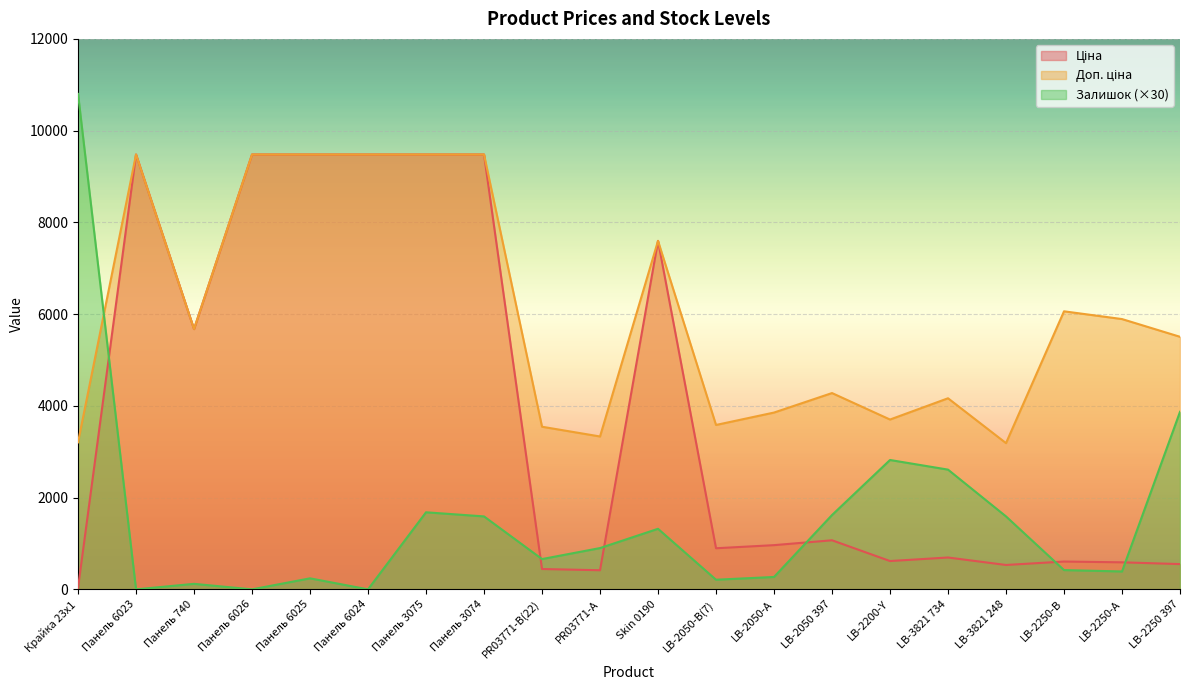

Reading left to right, what are all the values shown in this chart?

Ціна: Крайка 23x1=32.0	Панель 6023=9480.1	Панель 740=5673.8	Панель 6026=9480.1	Панель 6025=9480.1	Панель 6024=9480.1	Панель 3075=9480.1	Панель 3074=9480.1	PR03771-B(22)=443.1	PR03771-А=416.6	Skin 0190=7596.5	LB-2050-В(7)=895.9	LB-2050-А=963.5	LB-2050 397=1069.8	LB-2200-Y=617.0	LB-3821 734=694.3	LB-3821 248=531.3	LB-2250-В=606.1	LB-2250-А=589.2	LB-2250 397=550.6
Доп. ціна: Крайка 23x1=3205.0	Панель 6023=9480.1	Панель 740=5673.8	Панель 6026=9480.1	Панель 6025=9480.1	Панель 6024=9480.1	Панель 3075=9480.1	Панель 3074=9480.1	PR03771-B(22)=3545.0	PR03771-А=3332.5	Skin 0190=7596.5	LB-2050-В(7)=3583.6	LB-2050-А=3854.0	LB-2050 397=4279.1	LB-2200-Y=3701.9	LB-3821 734=4165.6	LB-3821 248=3187.6	LB-2250-В=6061.2	LB-2250-А=5892.2	LB-2250 397=5505.8
Залишок: Крайка 23x1=10800.0	Панель 6023=0.0	Панель 740=120.0	Панель 6026=0.0	Панель 6025=240.0	Панель 6024=0.0	Панель 3075=1680.0	Панель 3074=1590.0	PR03771-B(22)=660.0	PR03771-А=900.0	Skin 0190=1320.0	LB-2050-В(7)=210.0	LB-2050-А=270.0	LB-2050 397=1620.0	LB-2200-Y=2820.0	LB-3821 734=2610.0	LB-3821 248=1590.0	LB-2250-В=420.0	LB-2250-А=390.0	LB-2250 397=3870.0